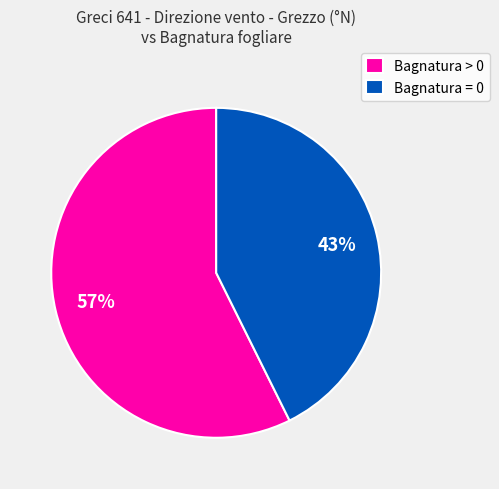

Which category has the smallest portion of the pie?

Bagnatura = 0